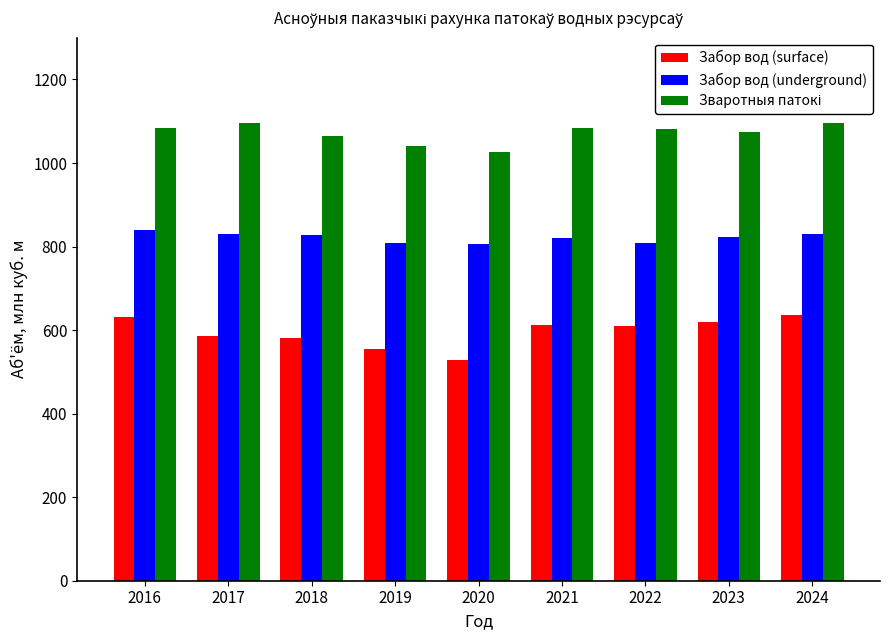

How many bars are there in each group?

3